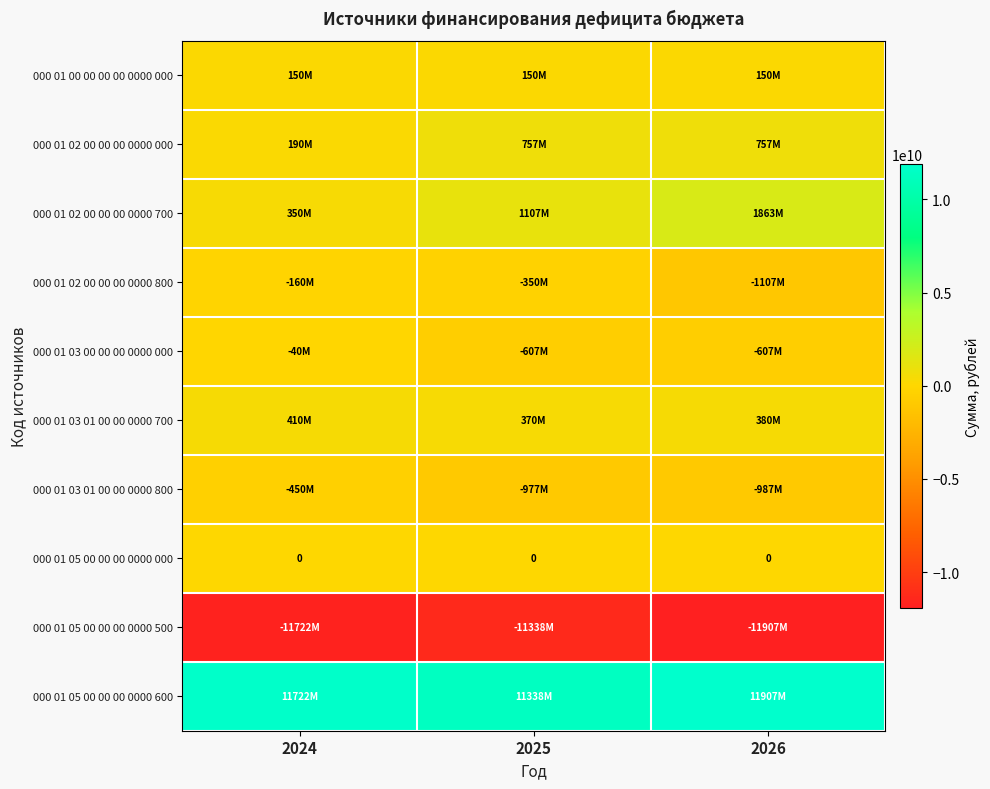

What is the spread (max minus min) of values at 2025?

22675042289.8